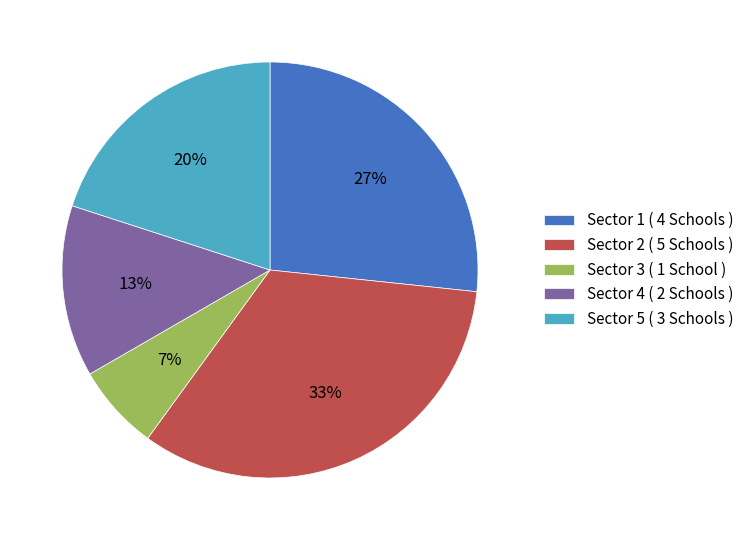

What is the largest slice in the pie chart?

Sector 2